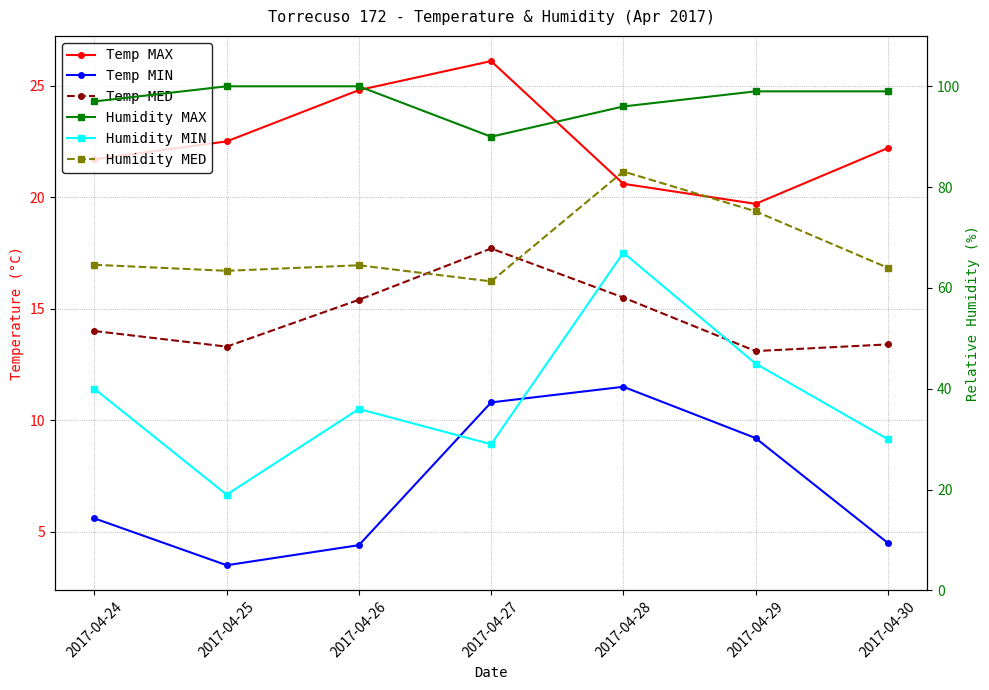

What is the sum of all Temp MIN values?

49.5